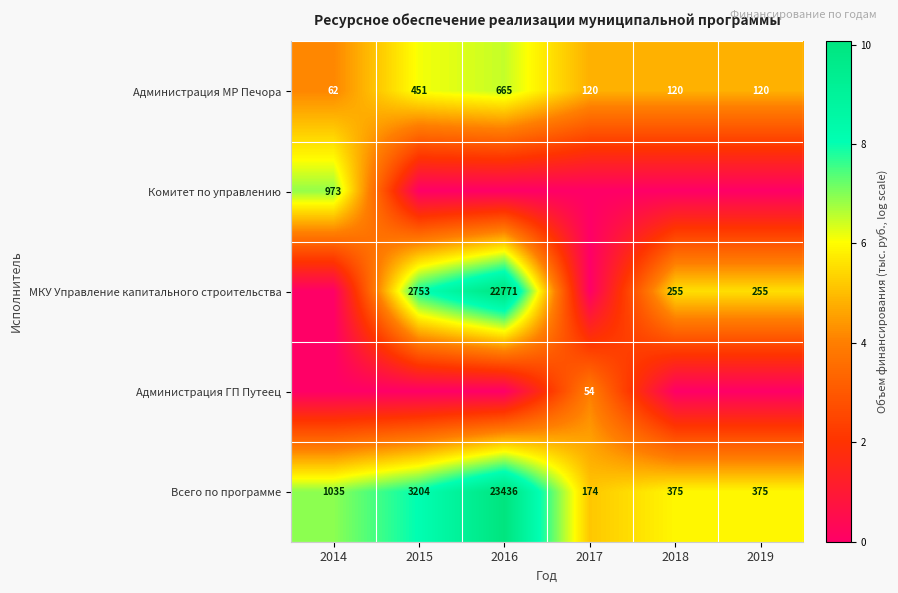

Where is Администрация МР Печора nearest to the value 363?

2015